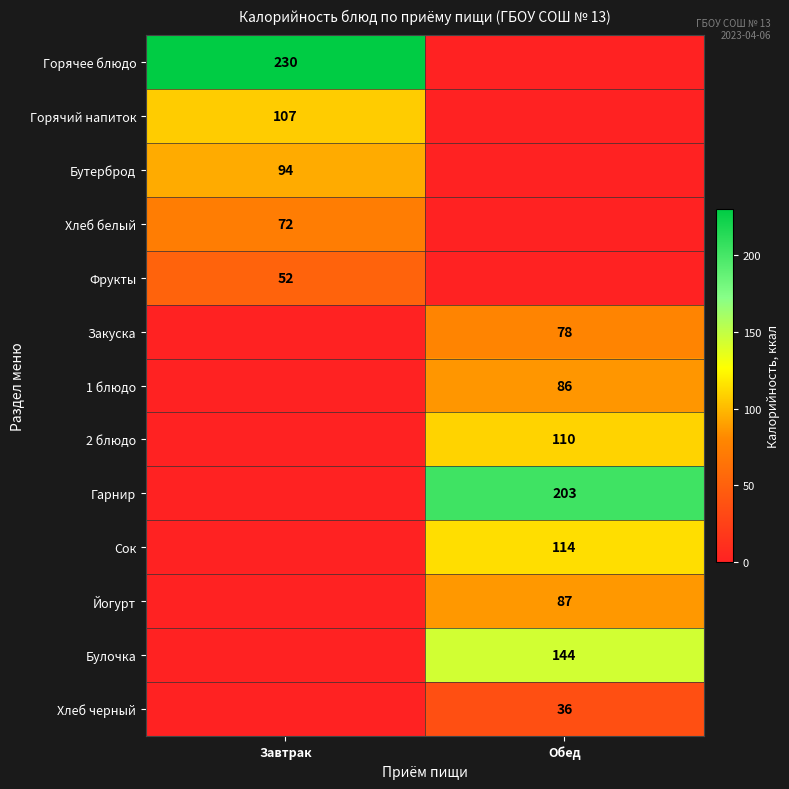

The 2 блюдо series shows 110 at Обед. True or false?

True